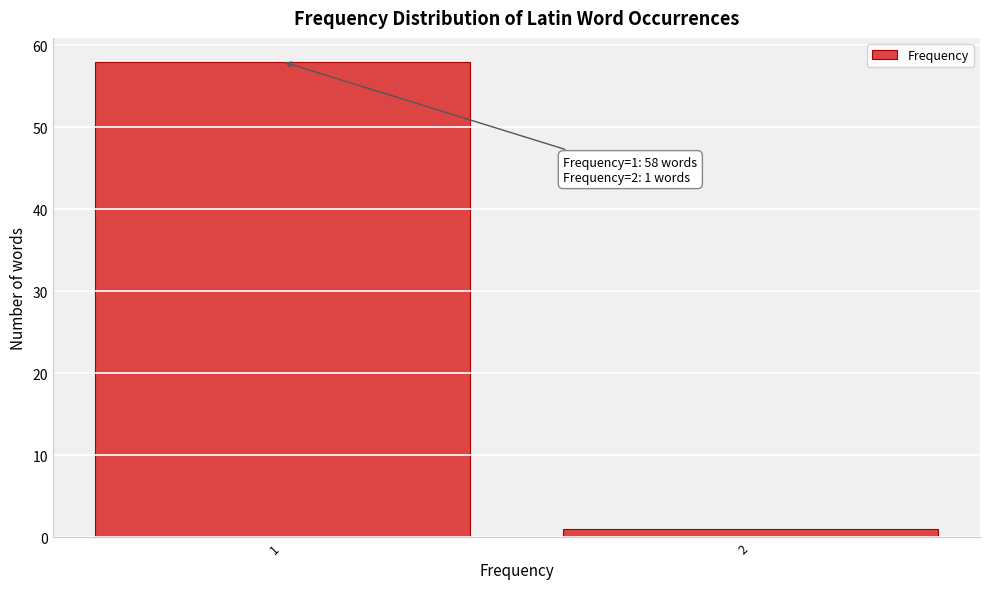

Reading left to right, transcribe all the data shown in this chart.

58	1